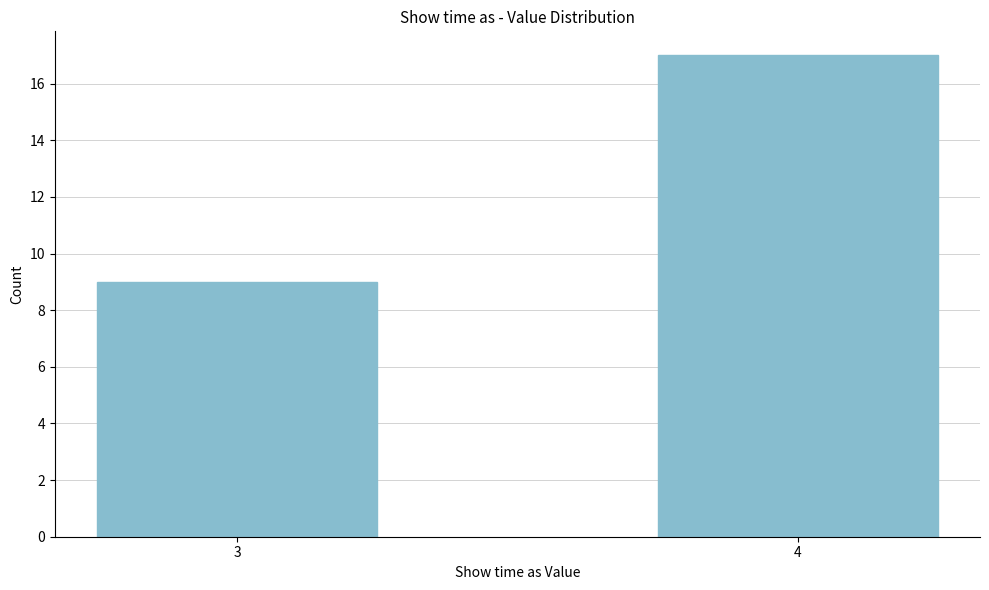

Reading left to right, list all the values displayed in this chart.

9	17